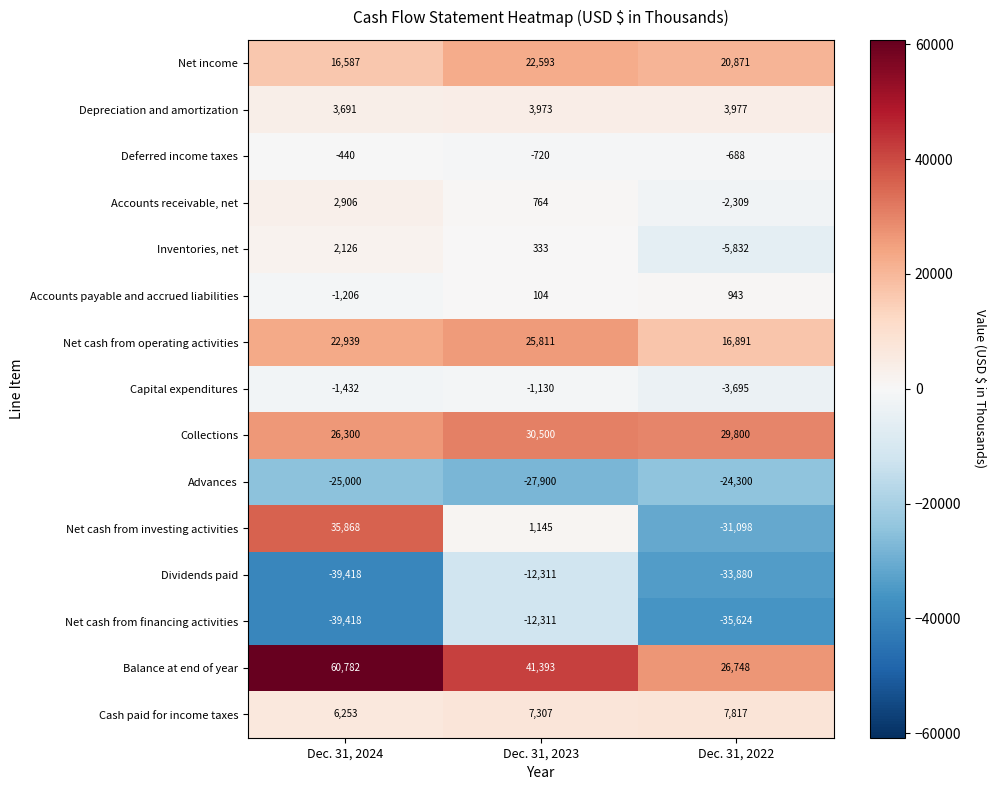

At which category does the chart reach its minimum across all series?

Dec. 31, 2024